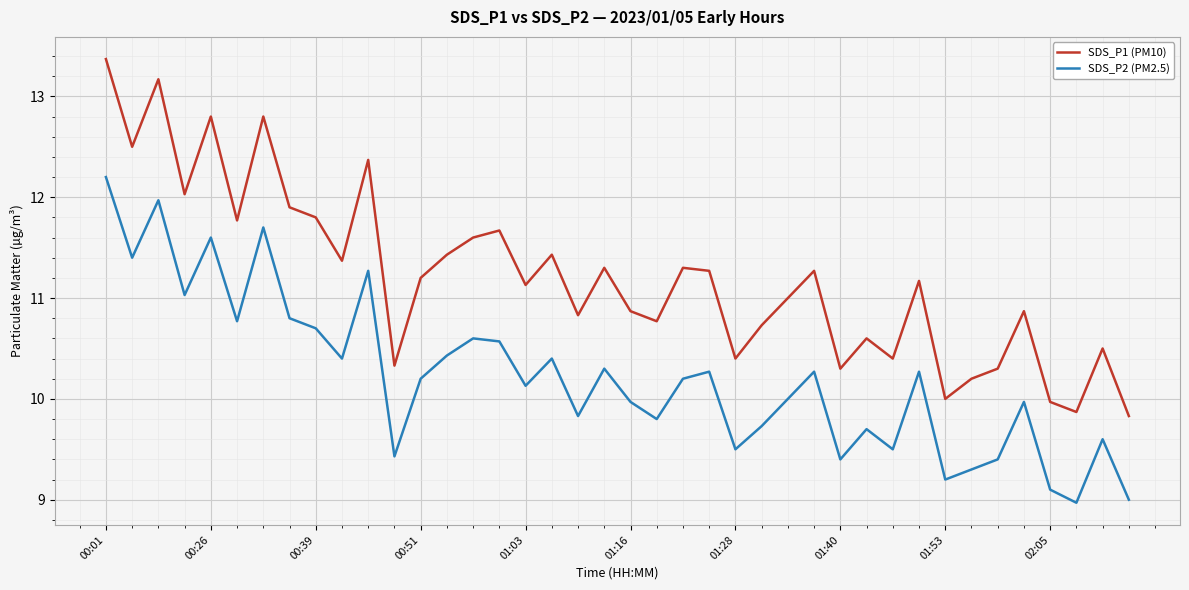

List the series in order of their overall mean, highest first.

SDS_P1 (PM10), SDS_P2 (PM2.5)